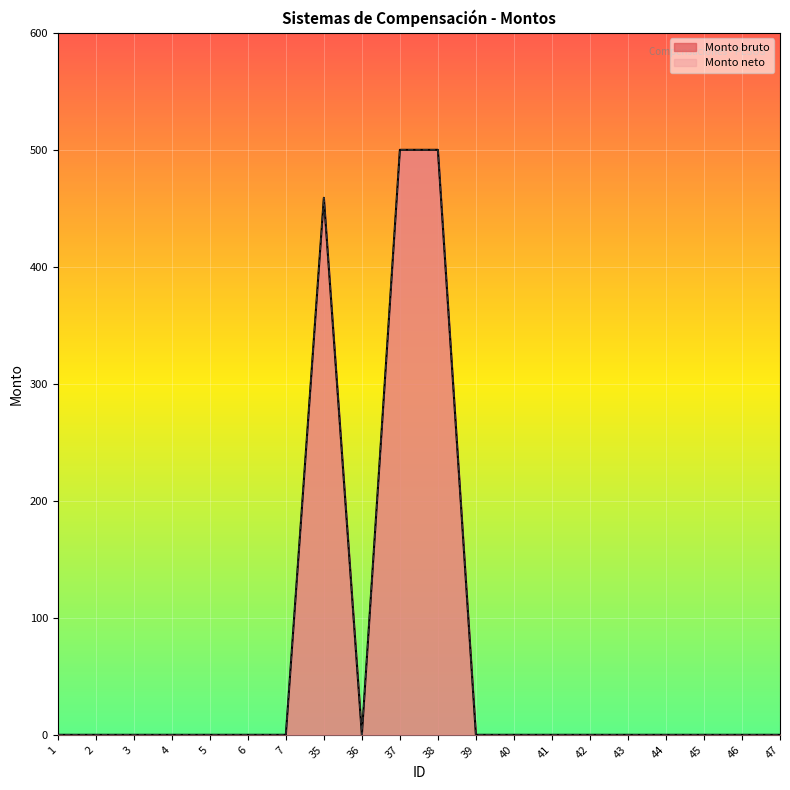

Rank the series at 45 from lowest to highest value.

Monto bruto, Monto neto